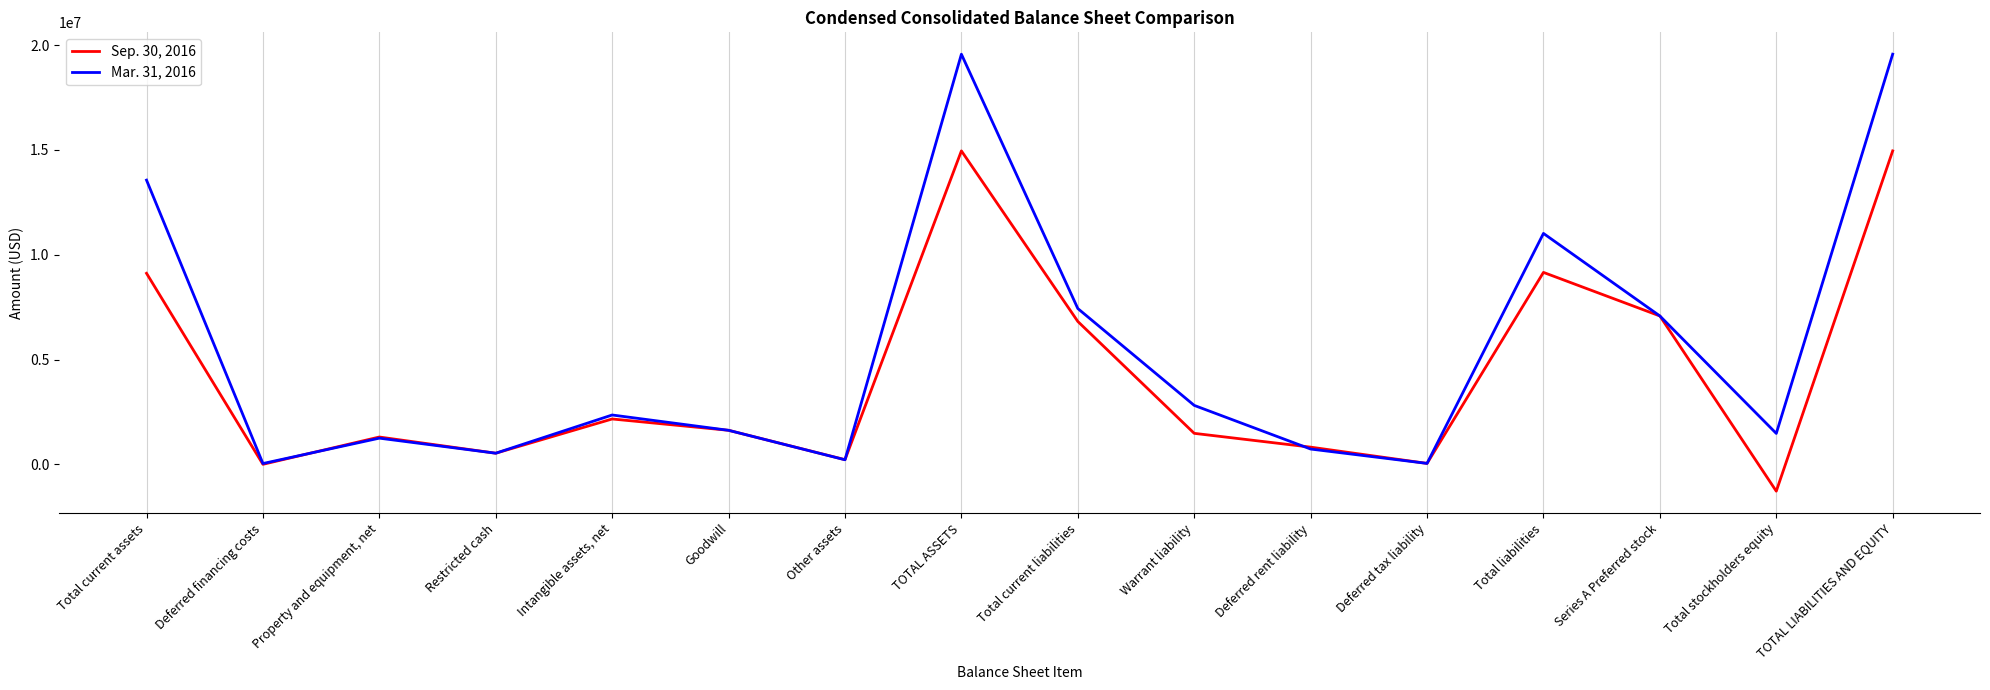

What is the total value across all series at Restricted cash?

1060000